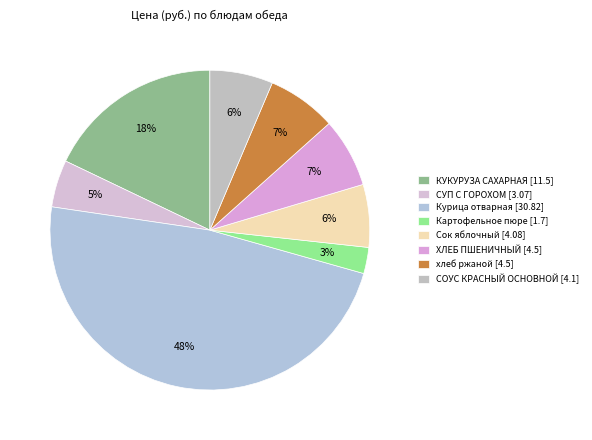

Which category has the biggest portion of the pie?

Курица отварная